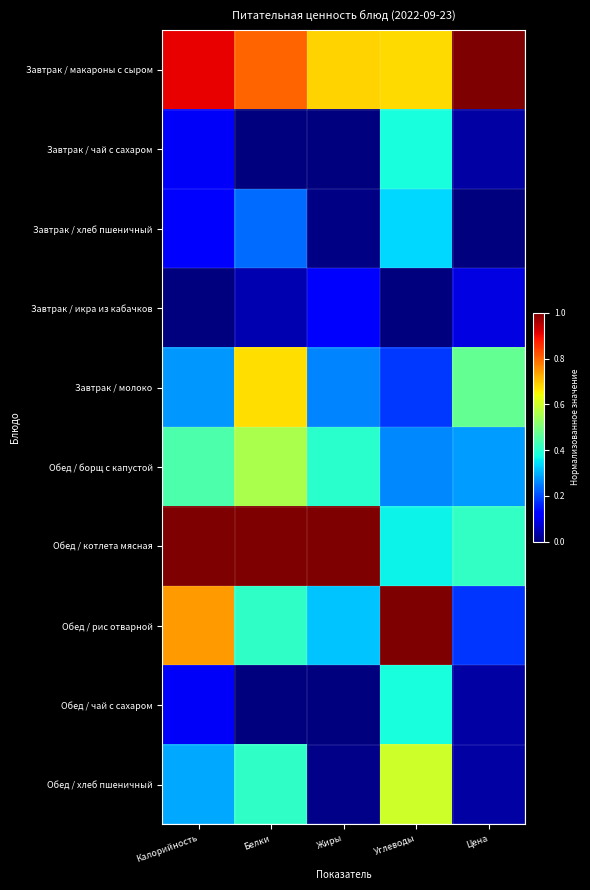

At how many categories does at least one series exceed 0?

5